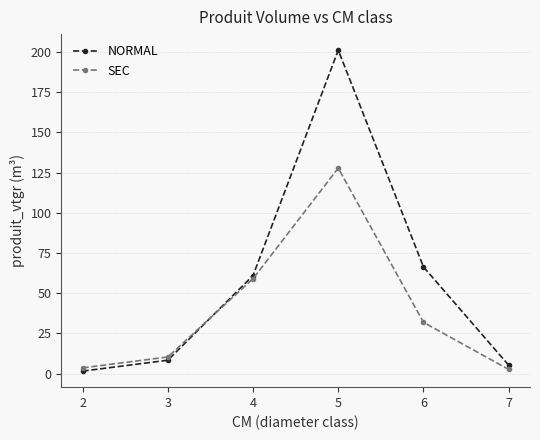

What are all the series names shown in the legend?

NORMAL, SEC